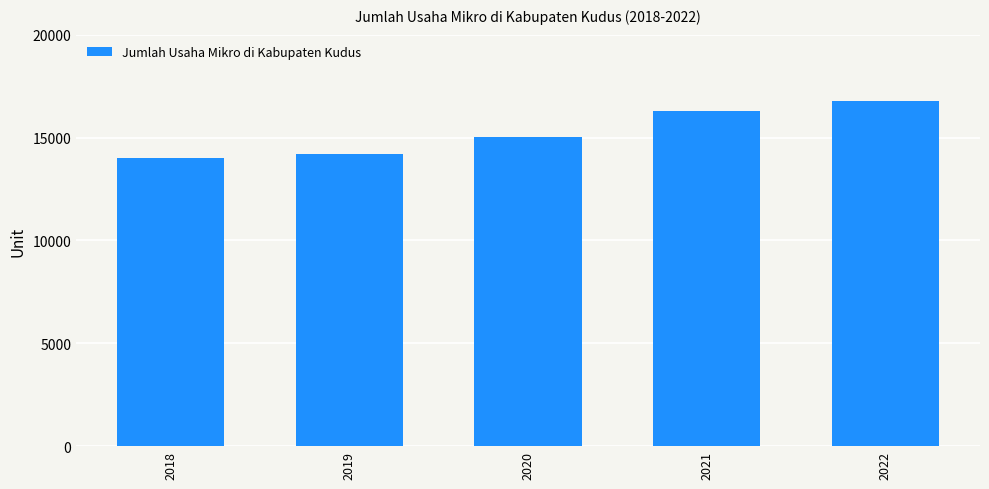

Reading left to right, extract all data points from this chart.

14010	14204	15004	16290	16784